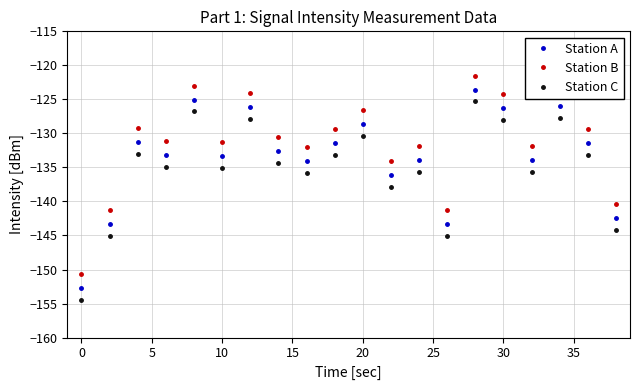

List the series in order of their peak value, lowest first.

Station C, Station A, Station B